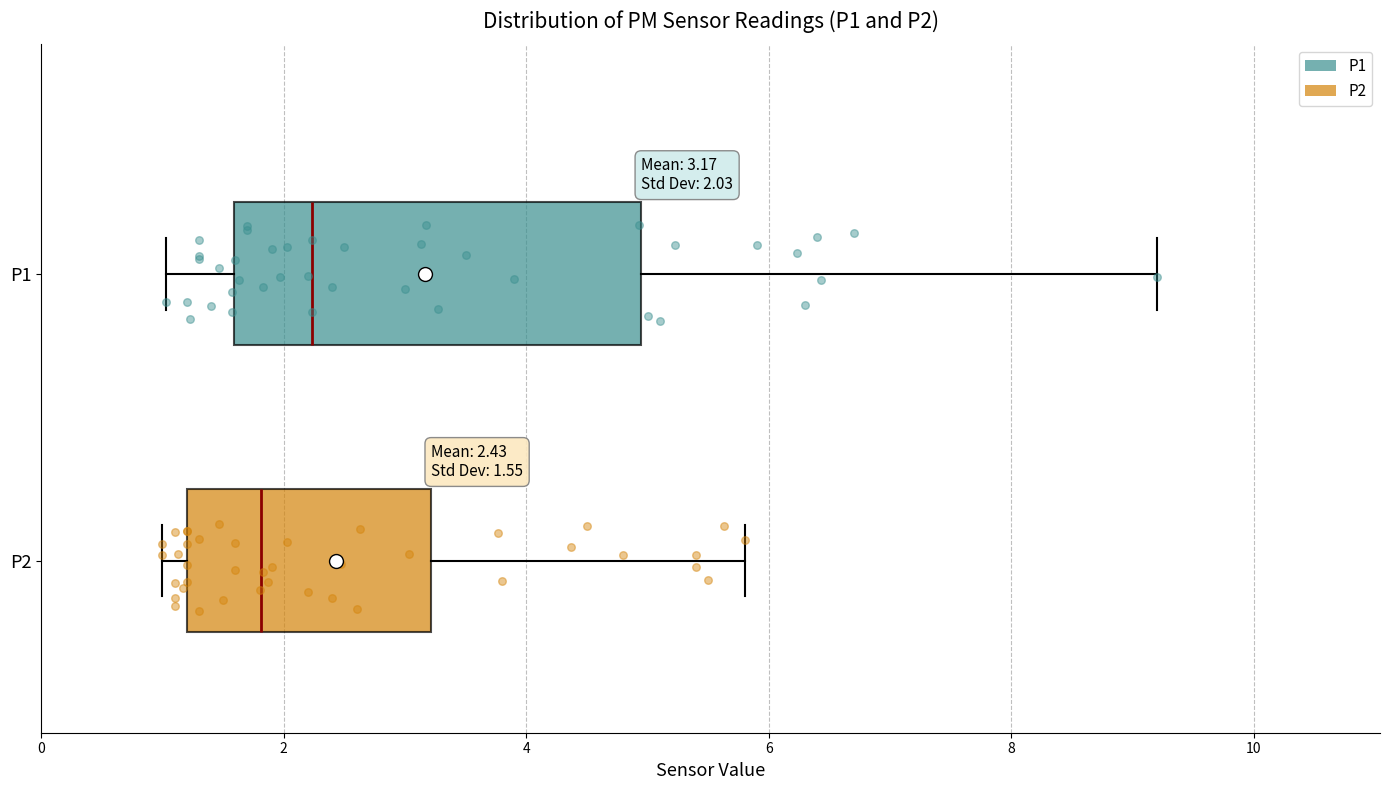

Which box's median line is the furthest to the right?

P1